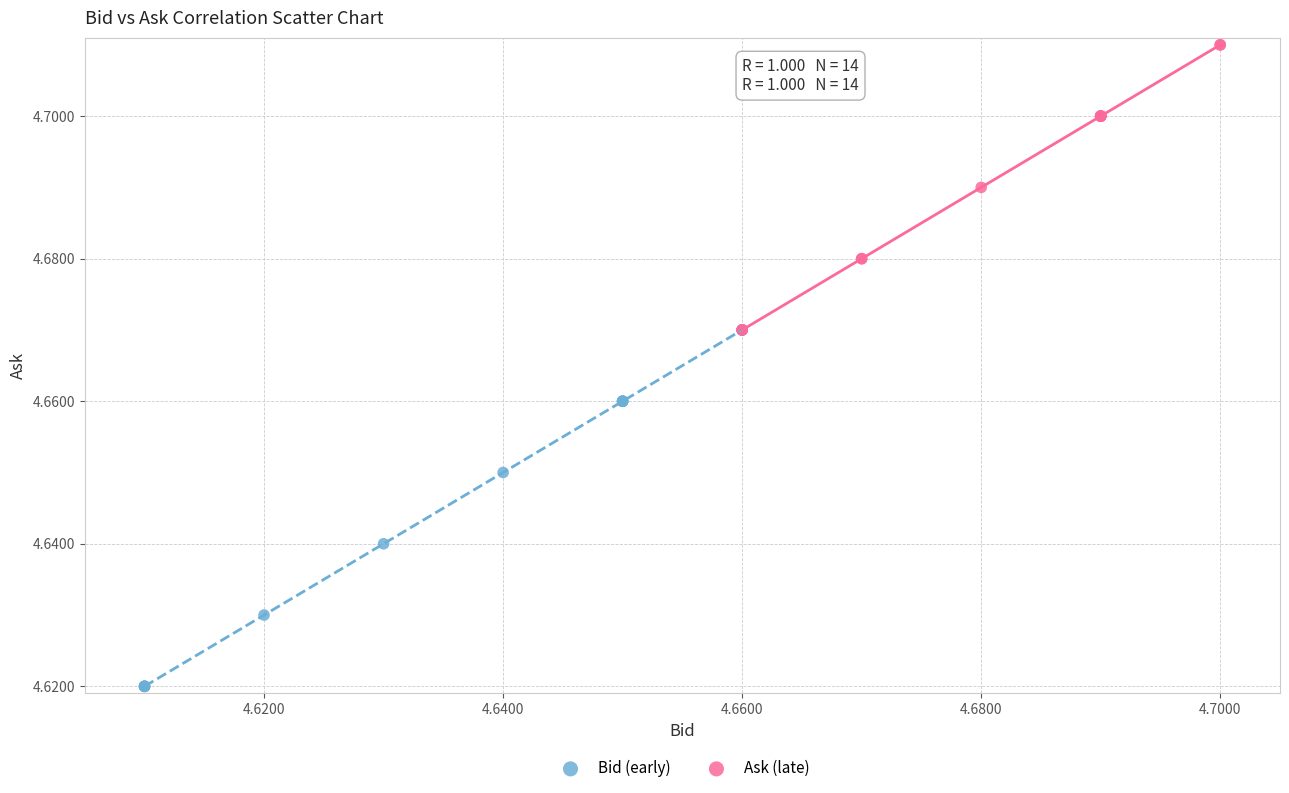

Which series reaches the maximum Y coordinate?

Ask (late)